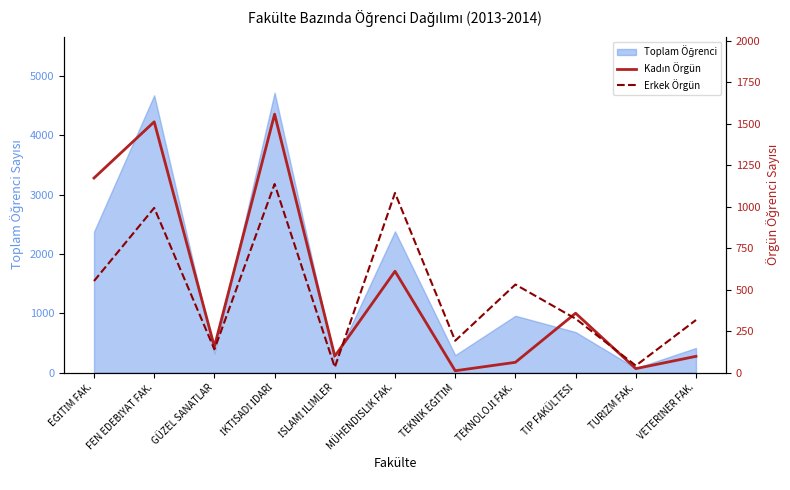

What is the spread (max minus min) of values at TIP FAKÜLTESİ?

33